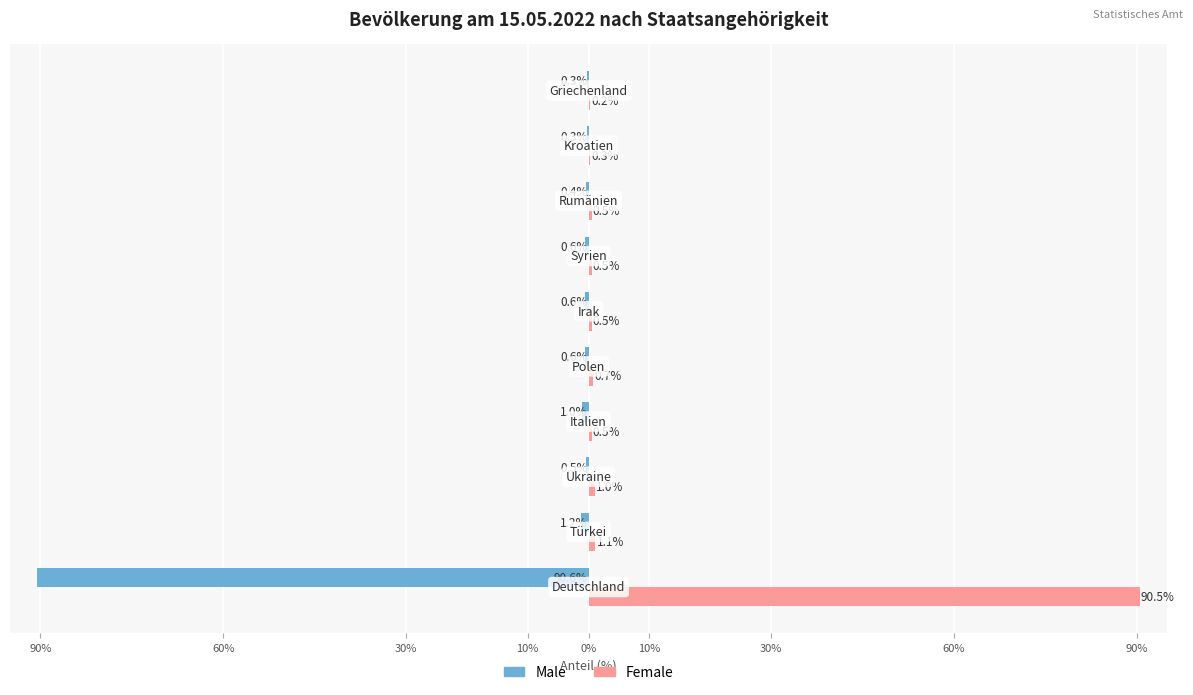

What are all the series names shown in the legend?

Male, Female